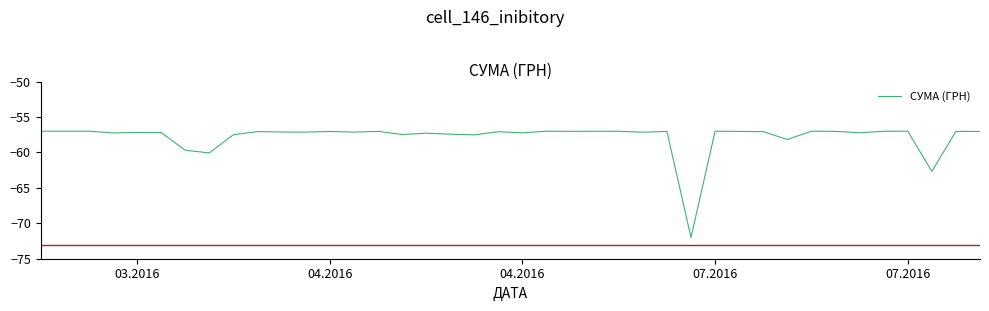

What is the difference between the maximum and minimum values?

15.0